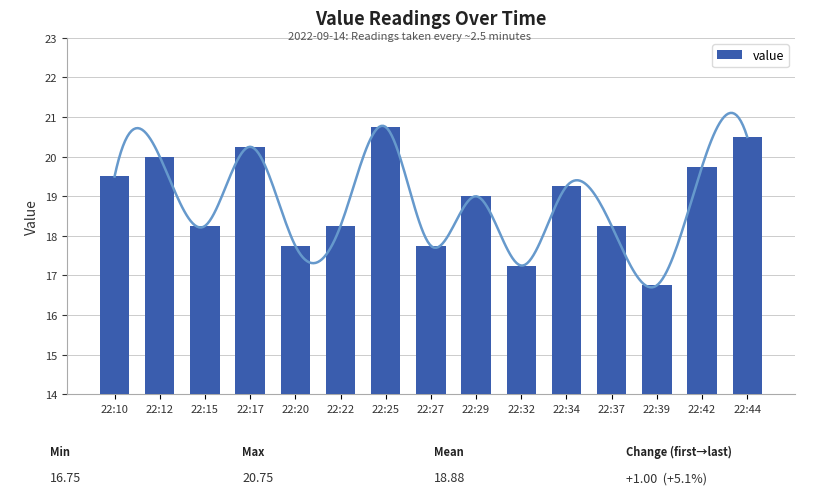

Count the number of values greater than 19.

7